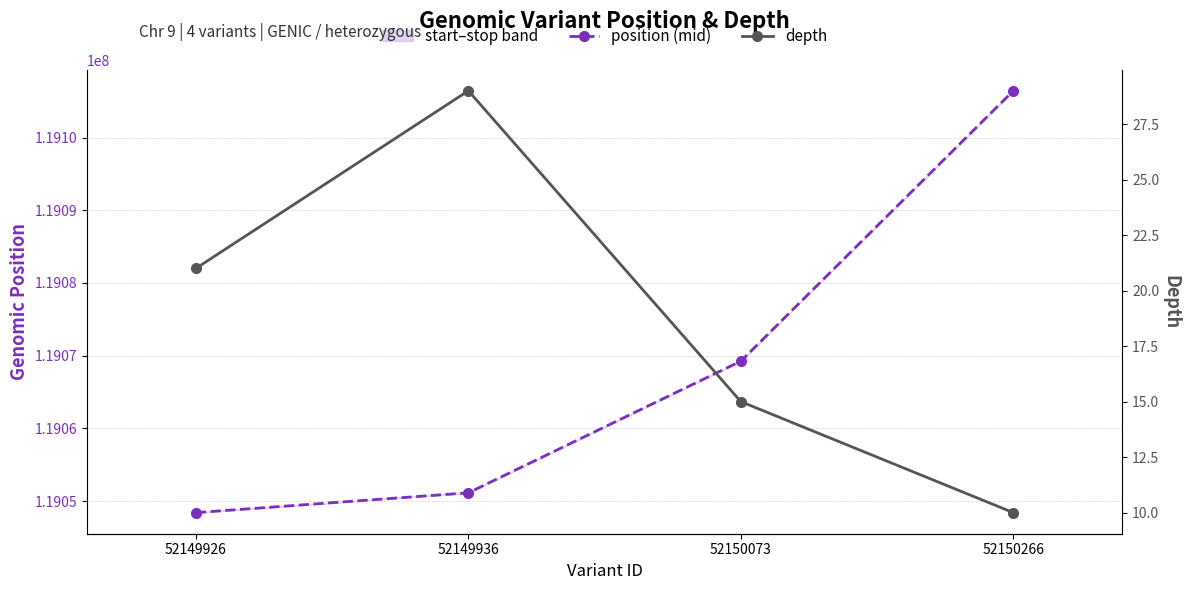

Which series changed the most between 52150073 and 52150266?

position (mid)